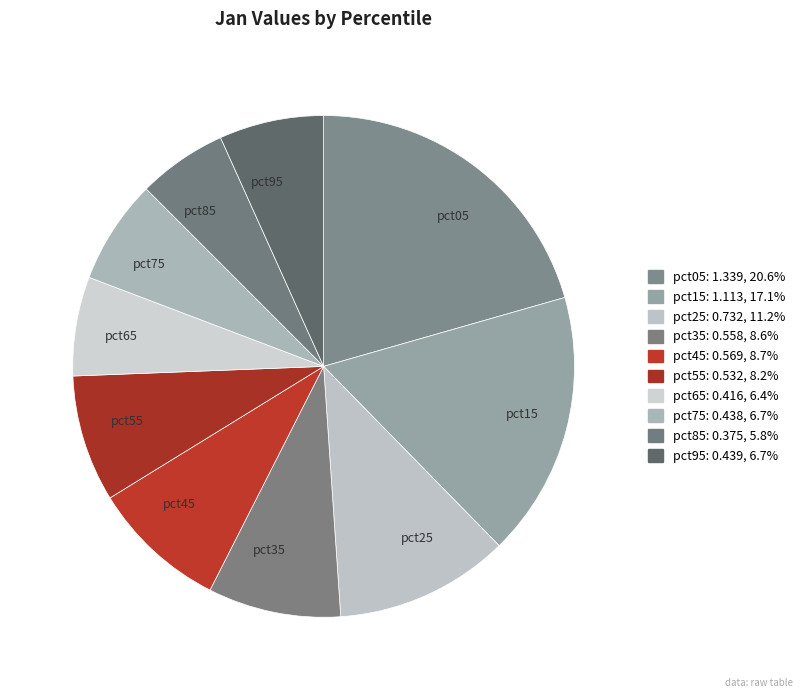

What is the largest slice in the pie chart?

pct05